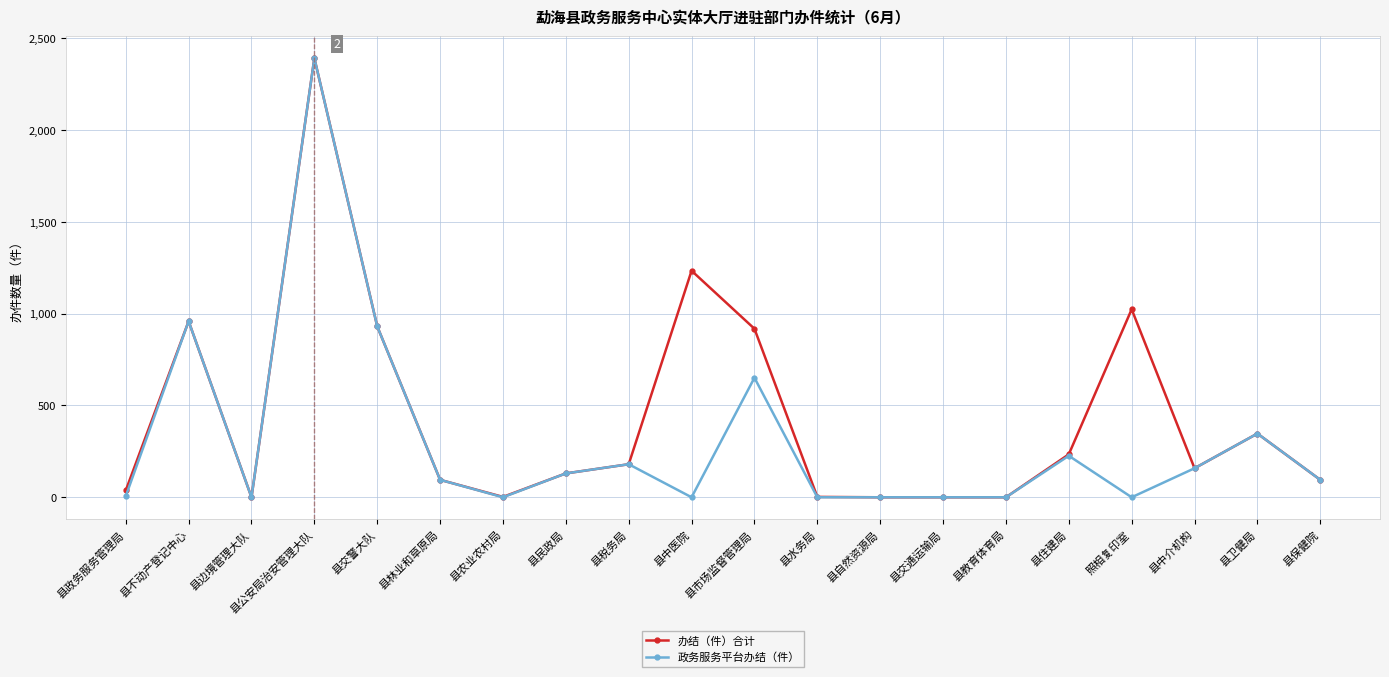

What is the spread (max minus min) of values at 县市场监督管理局?

267